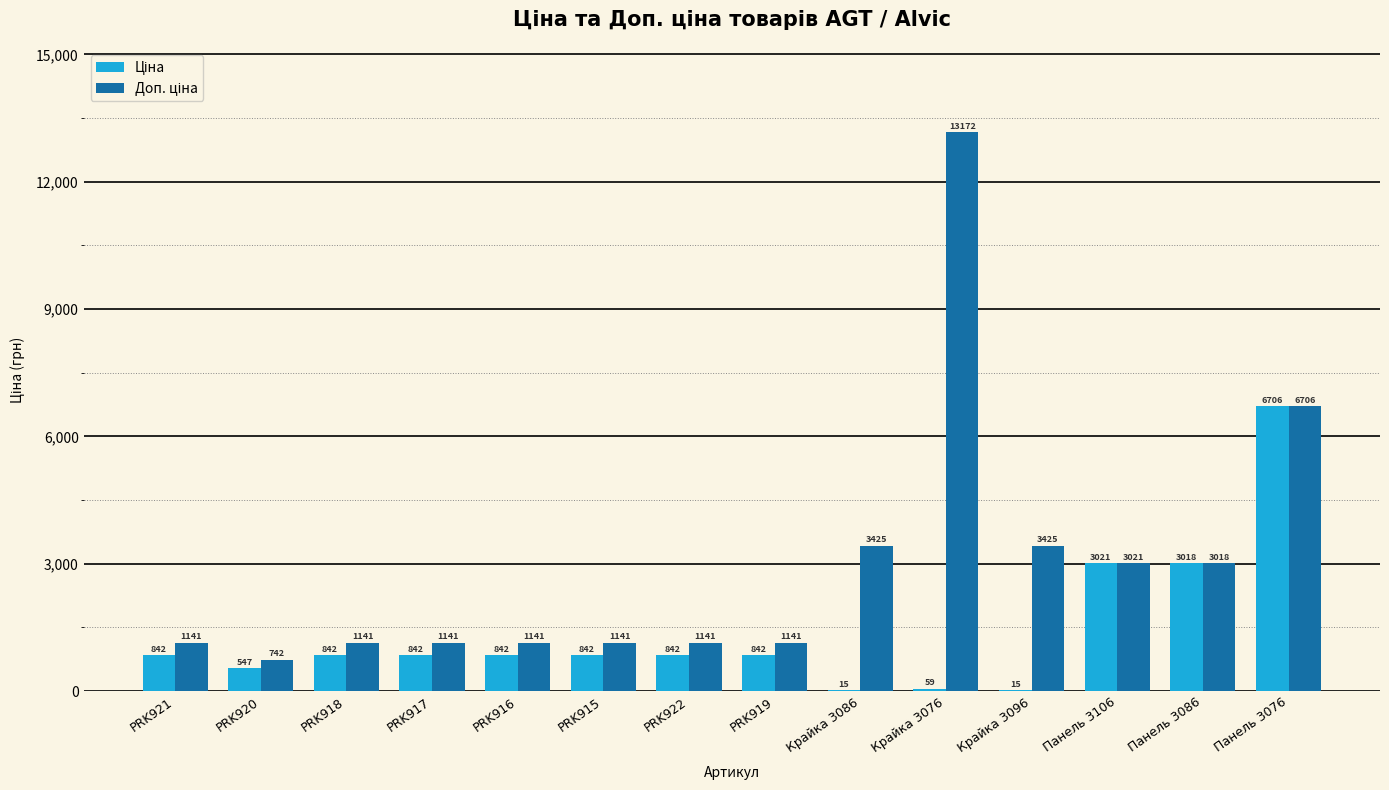

At which category is the sum across all series the highest?

Панель 3076